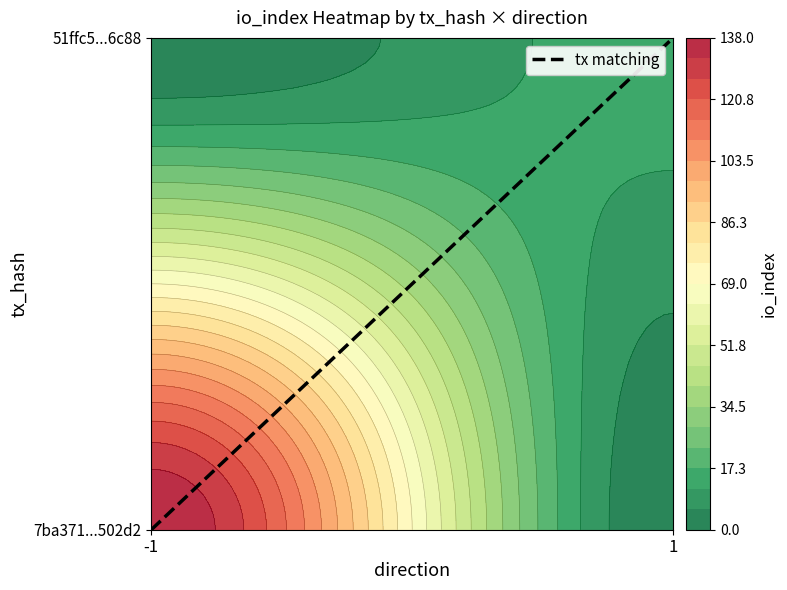

The value at -1 is 0. True or false?

False